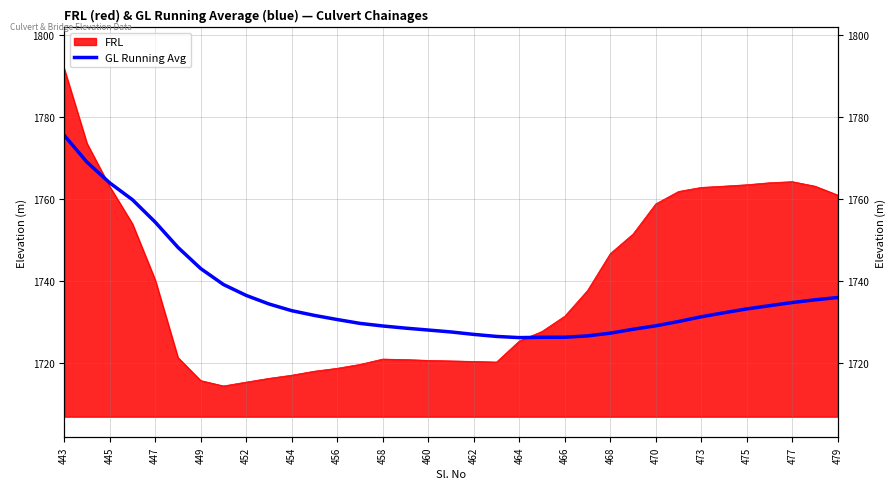

What is the sum of the values at 29 and 30?

3465.6